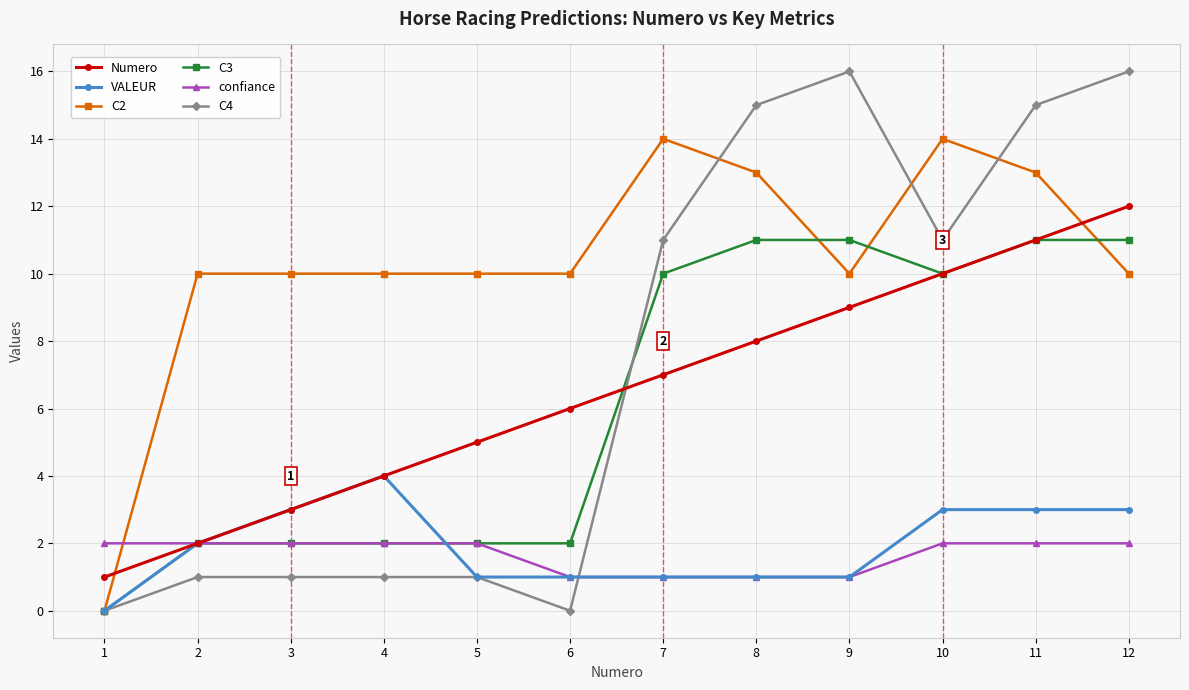

What is the difference between the Numero values at 3 and 12?

9